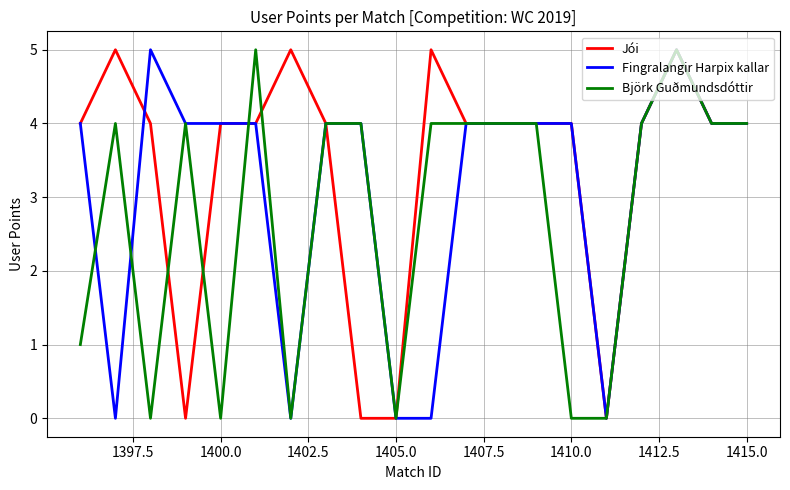

List the series in order of their overall mean, lowest first.

Björk Guðmundsdóttir, Fingralangir Harpix kallar, Jói